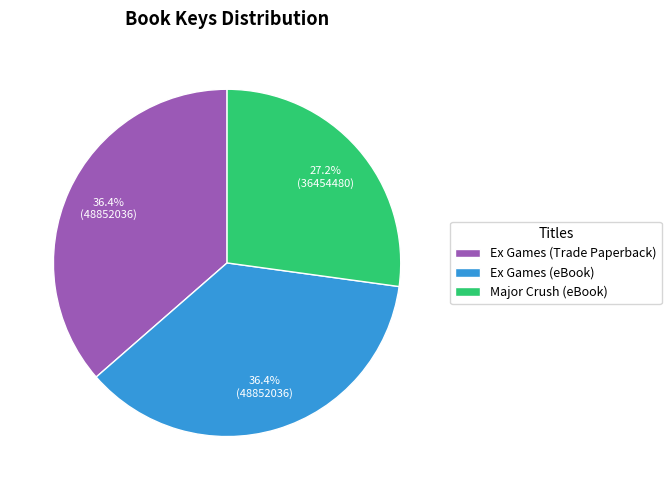

Which slice is the smallest?

Major Crush (eBook)